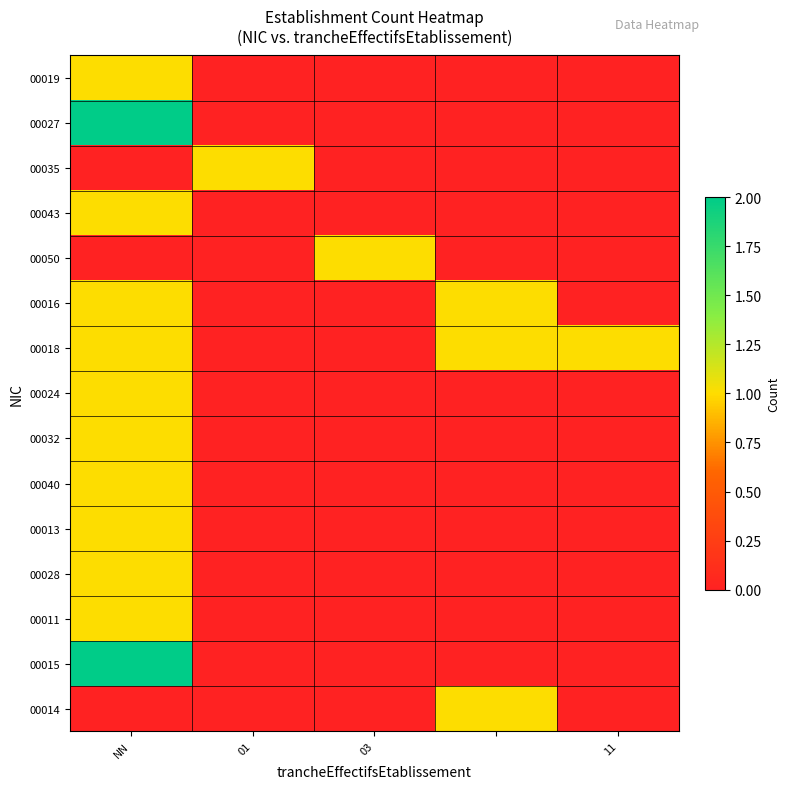

Which series has the largest total across all categories?

00018